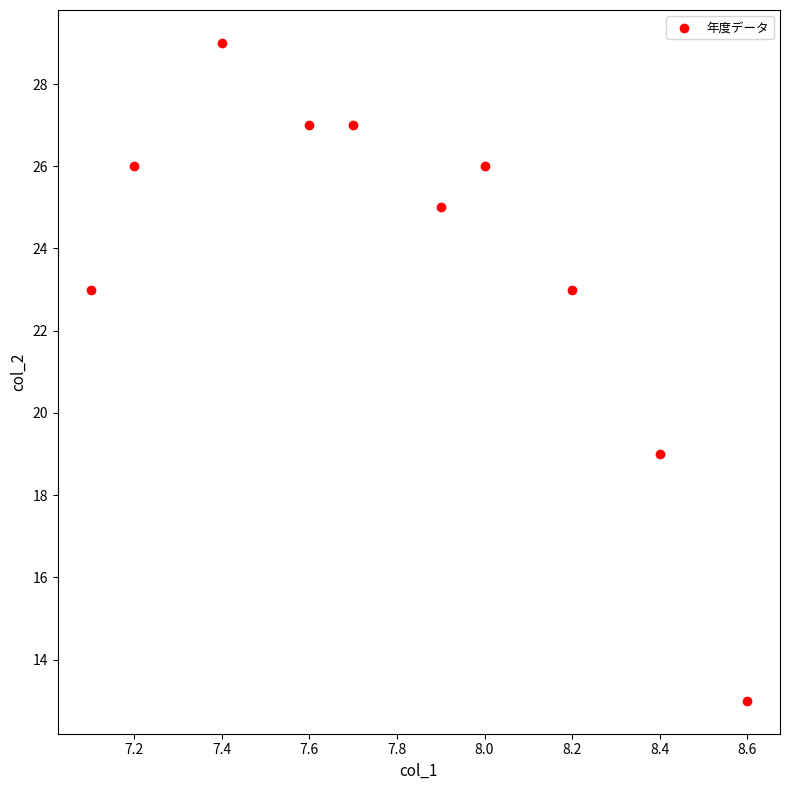

What is the range of Y values (max minus min)?

16